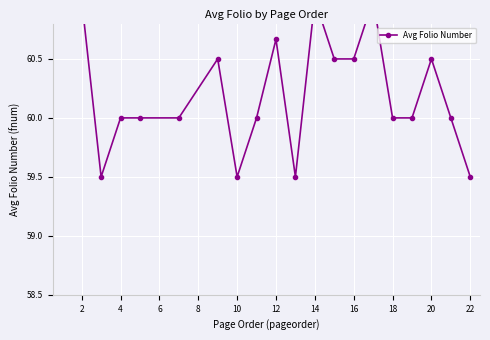

Approximately how many times larger is the value at 14 compared to 4?

1.0